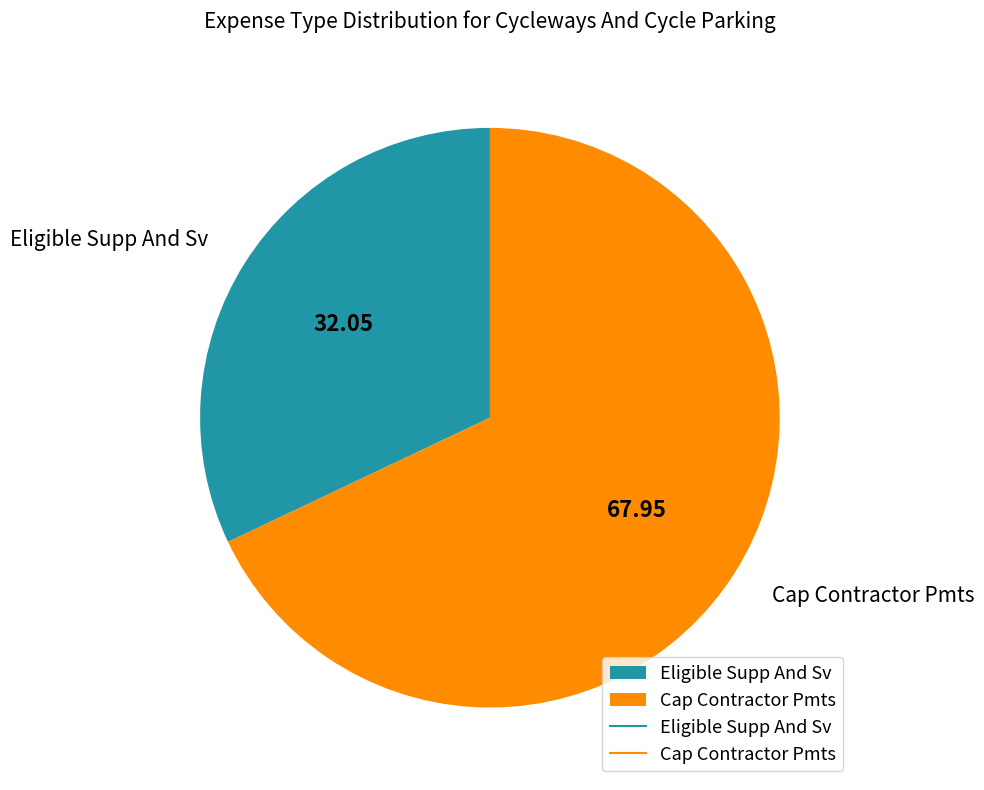

Rank the categories by value from highest to lowest.

Cap Contractor Pmts, Eligible Supp And Sv